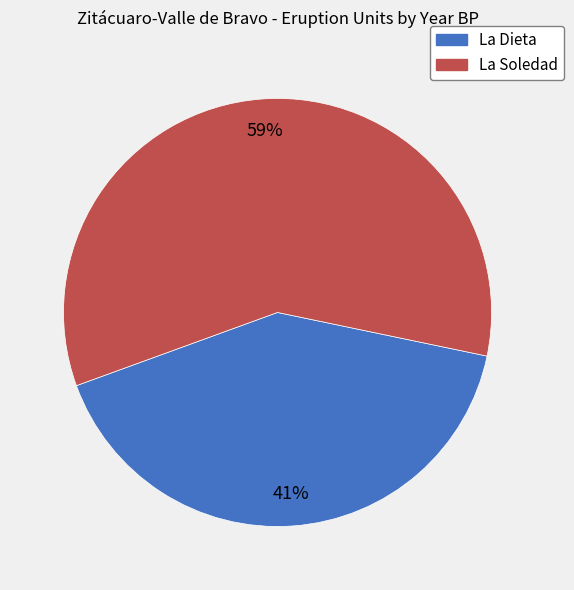

How many slices are in this pie chart?

2